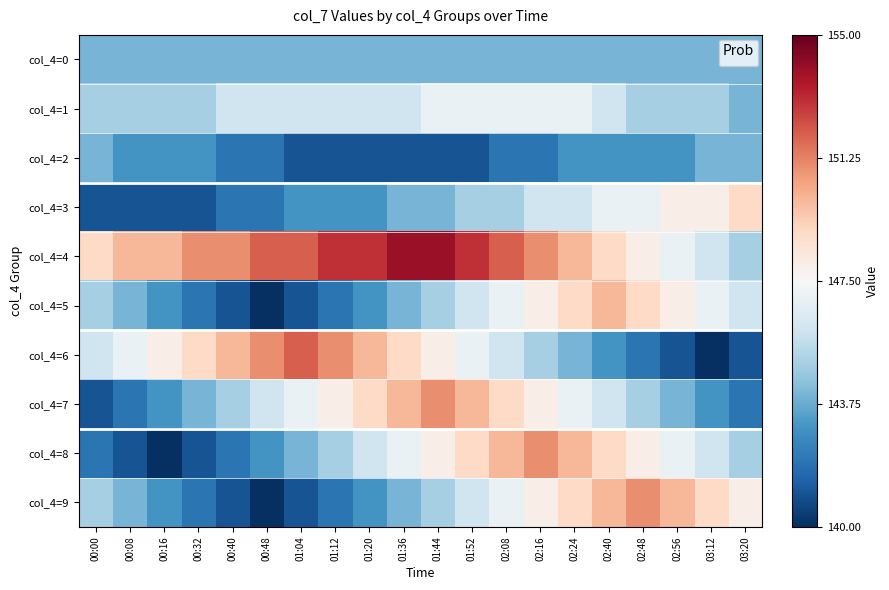

Which series has the widest spread of values?

col_4=6